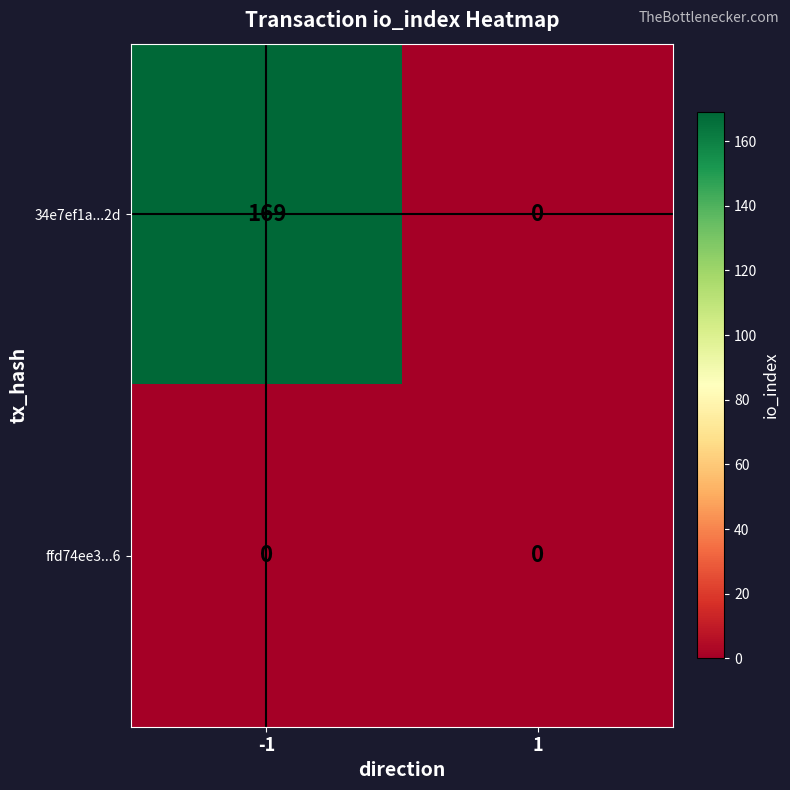

Which series has the largest total across all categories?

34e7ef1a...2d